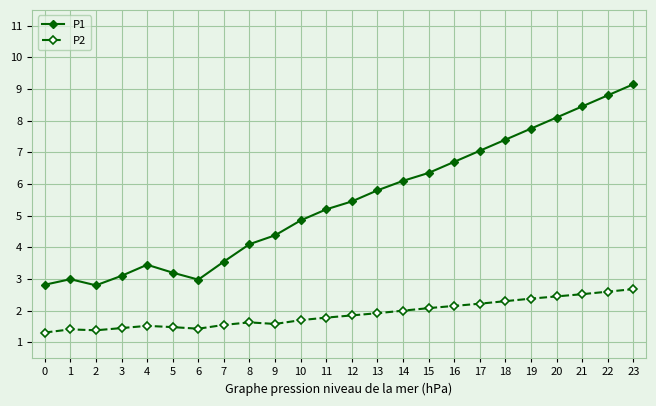

Is it true that P1 equals 8.4 at 21?

True